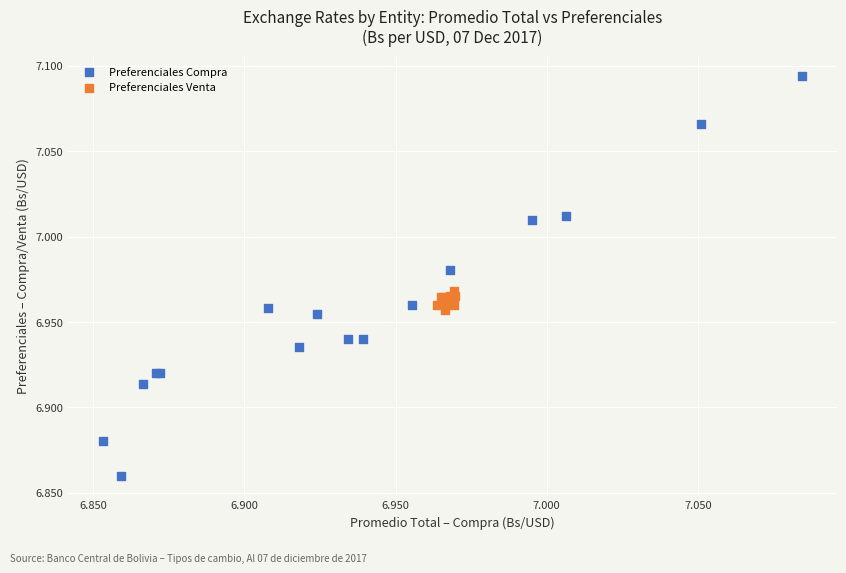

Which series contains the highest Y value?

Preferenciales Compra